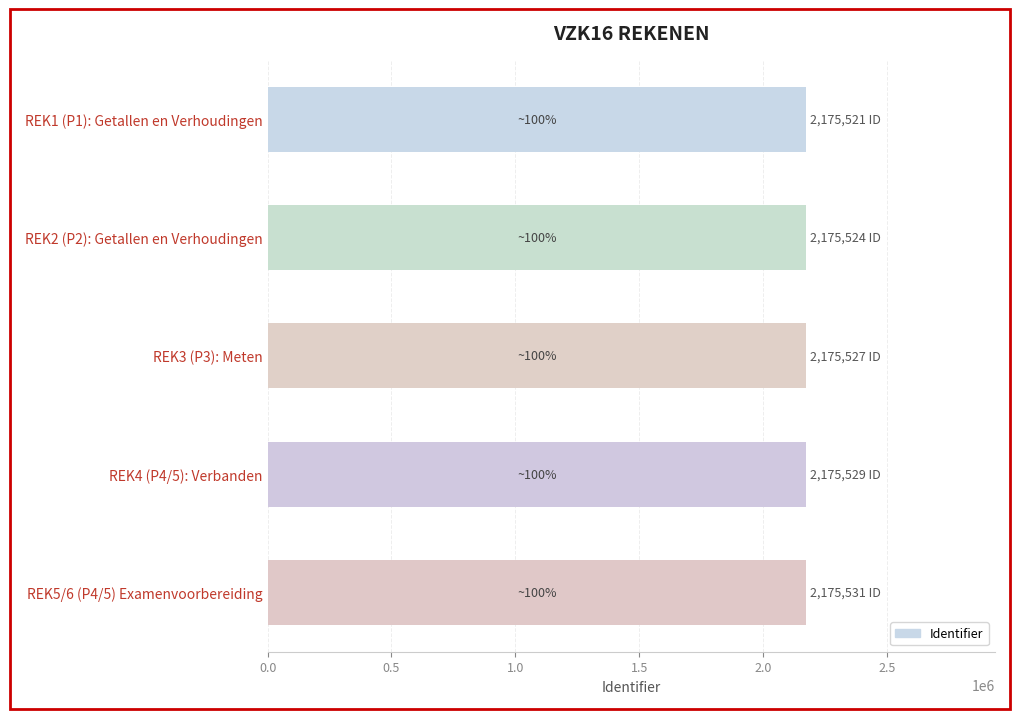

What is the ratio of the value at REK1 (P1): Getallen en Verhoudingen to the value at REK5/6 (P4/5) Examenvoorbereiding?

1.0